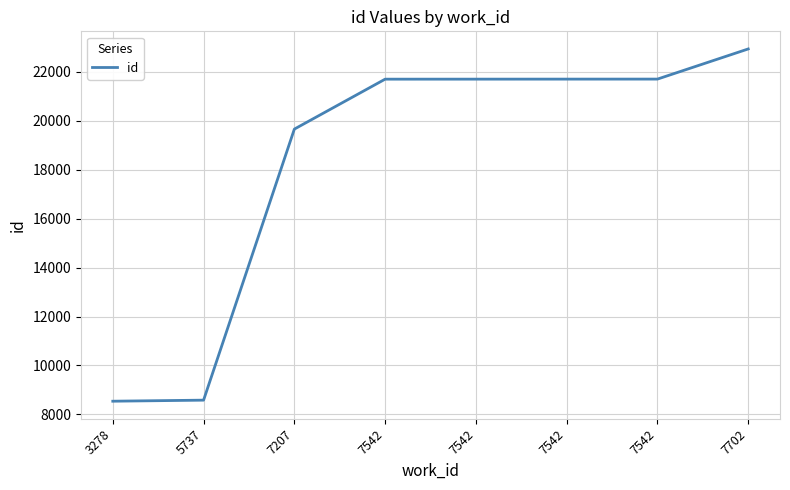

List the labels in order of value, smallest first.

3278, 5737, 7207, 7542, 7542, 7542, 7542, 7702